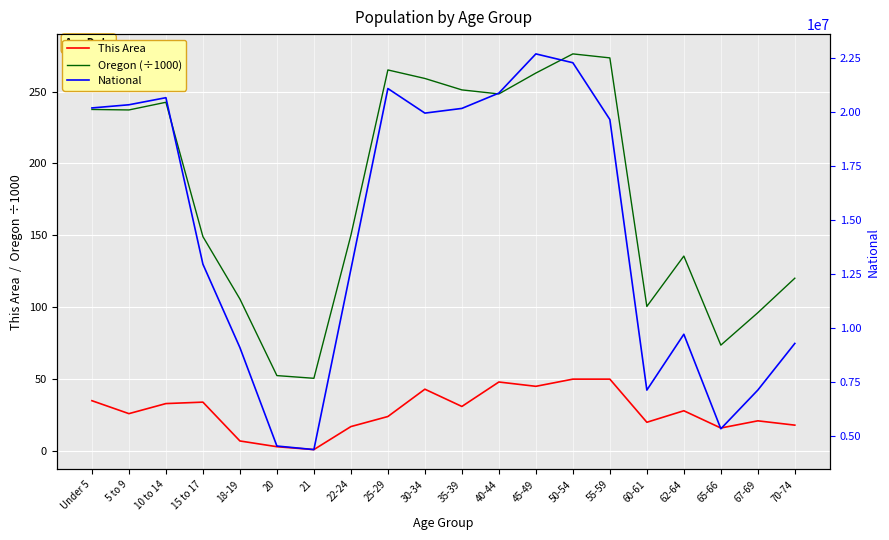

How many values in the Oregon (÷1000) series exceed 237?

10